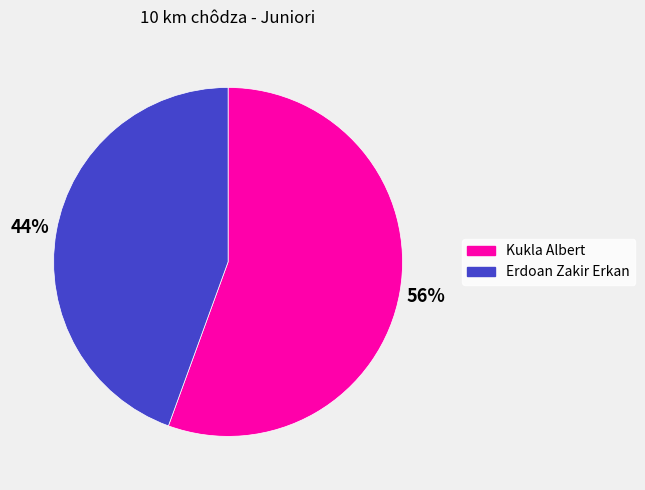

Which category has the biggest portion of the pie?

Kukla Albert